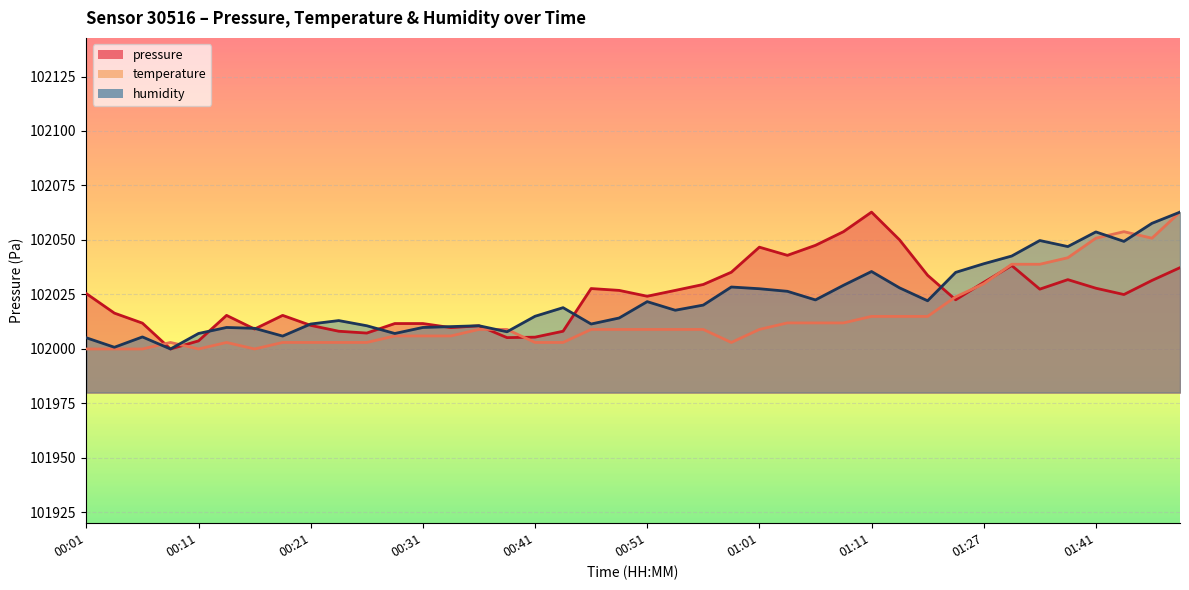

In pressure, how many points are lower than both neighbors (excluding endpoints)?

10